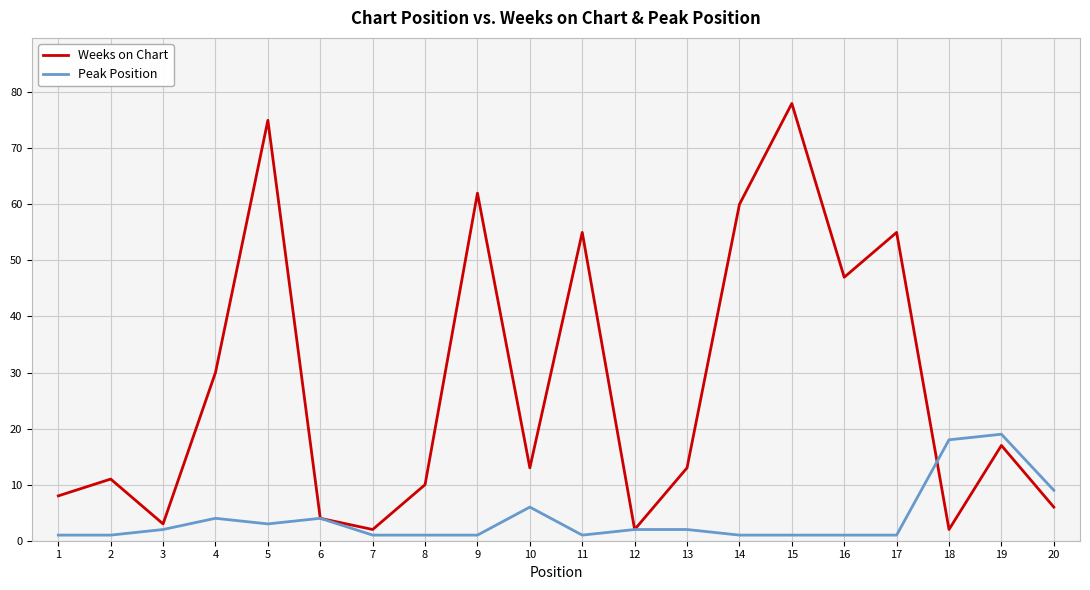

Reading left to right, what are all the values shown in this chart?

Weeks on Chart: 8	11	3	30	75	4	2	10	62	13	55	2	13	60	78	47	55	2	17	6
Peak Position: 1	1	2	4	3	4	1	1	1	6	1	2	2	1	1	1	1	18	19	9